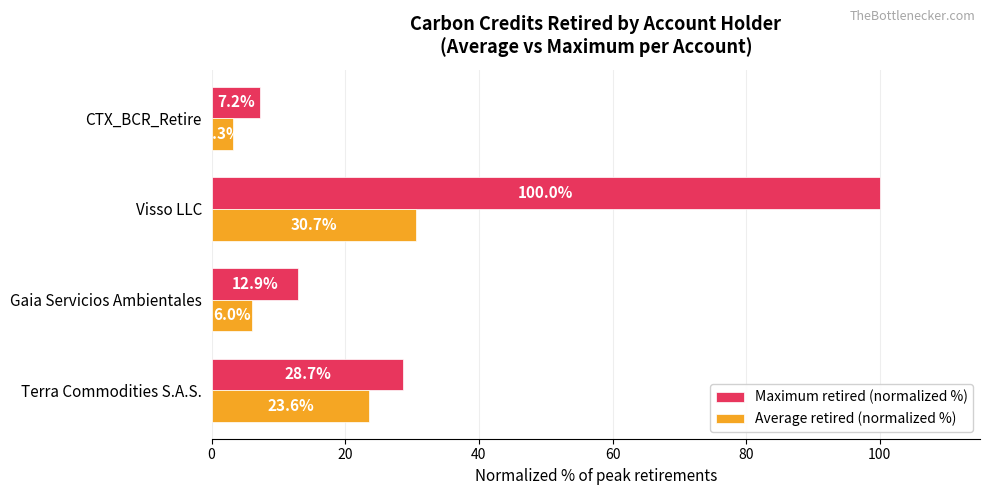

What is the maximum value for Maximum retired (normalized %)?

100.0